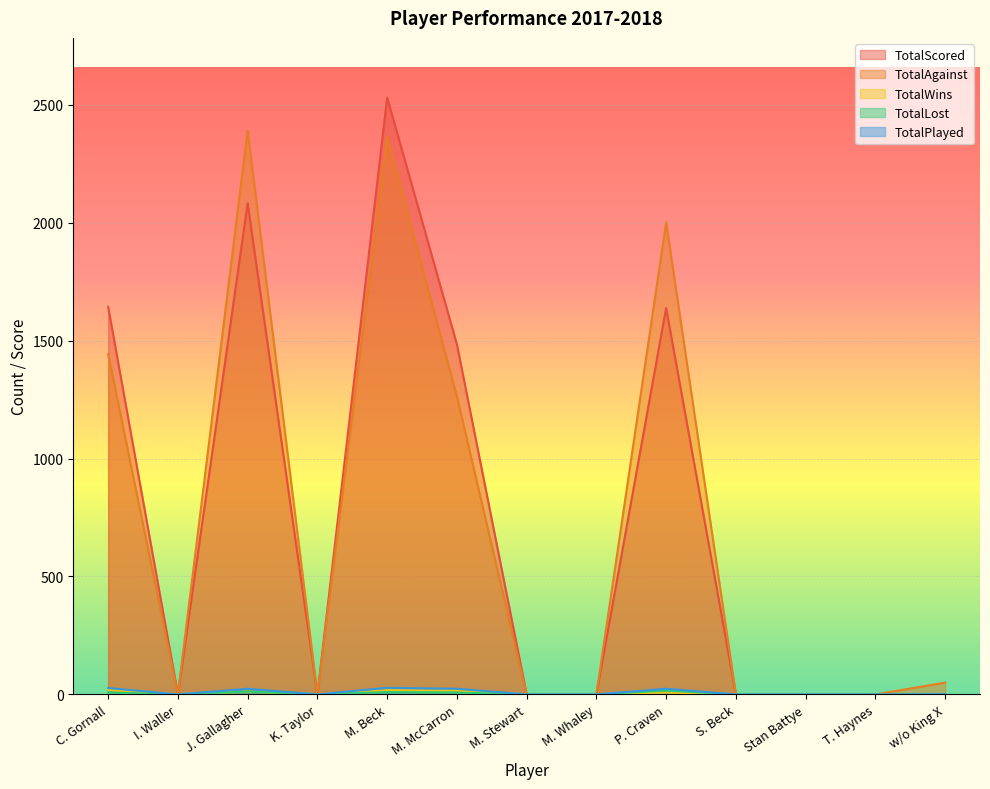

Does the chart display data point markers on the line(s)?

No